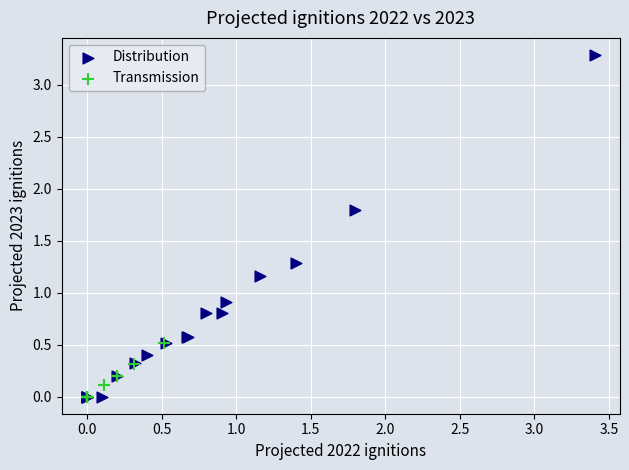

Which series has the largest Y range (max minus min)?

Distribution